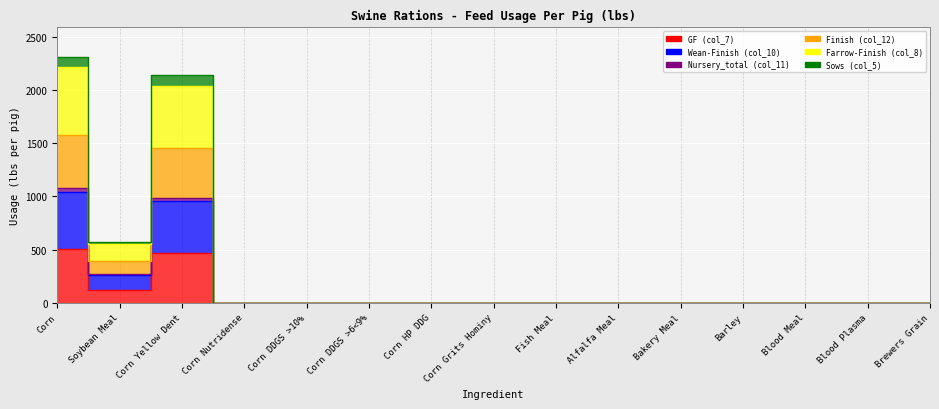

Rank the categories by Wean-Finish (col_10) value from lowest to highest.

Corn Nutridense, Corn DDGS >10%, Corn DDGS >6<9%, Corn HP DDG, Corn Grits Hominy, Fish Meal, Alfalfa Meal, Bakery Meal, Barley, Blood Meal, Blood Plasma, Brewers Grain, Soybean Meal, Corn Yellow Dent, Corn